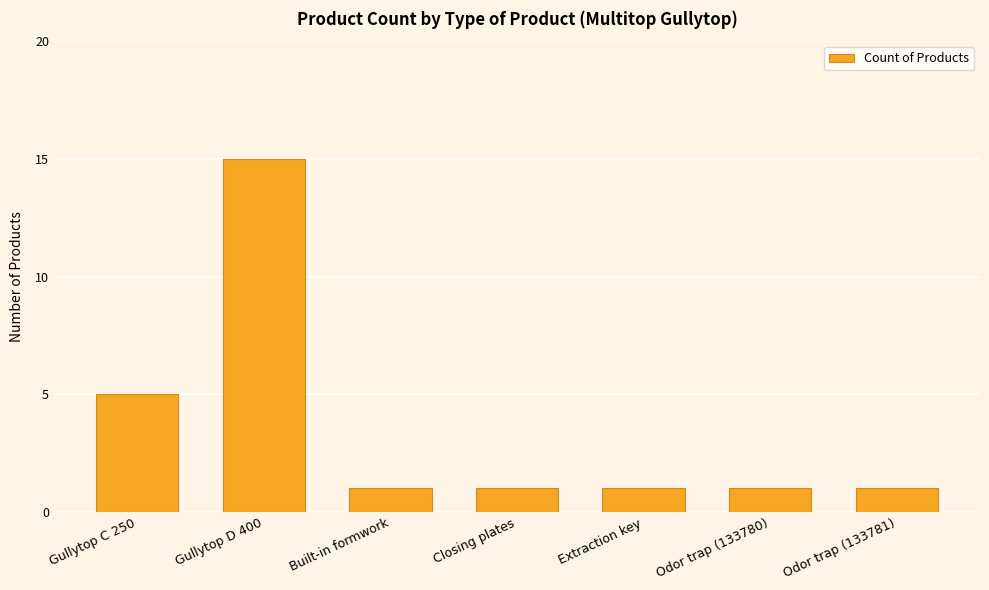

True or false: the data shows 0 at Closing plates.

False